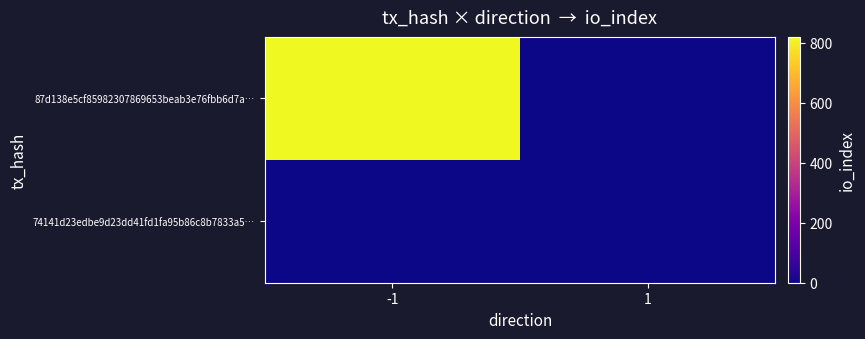

Reading left to right, extract all data points from this chart.

87d138e5cf85982307869653beab3e76fbb6d7a…: -1=819	1=0
74141d23edbe9d23dd41fd1fa95b86c8b7833a5…: -1=0	1=0